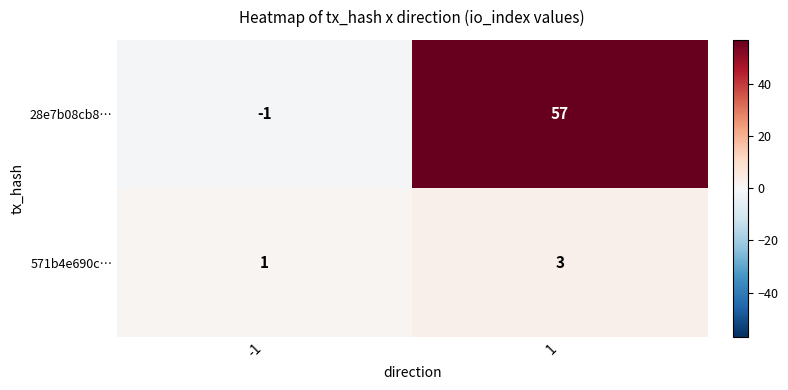

Reading left to right, transcribe all the data shown in this chart.

28e7b08cb8…: -1=-1	1=57
571b4e690c…: -1=1	1=3